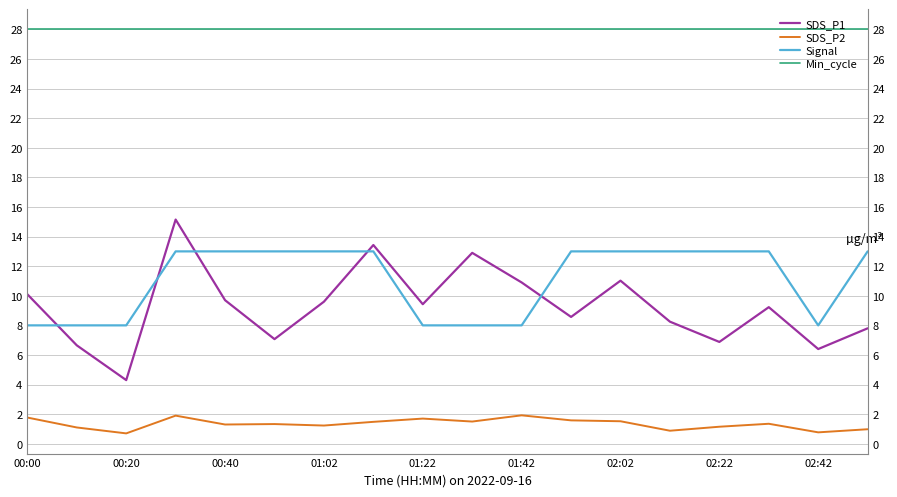

Where does the SDS_P2 series first go above 1?

00:00